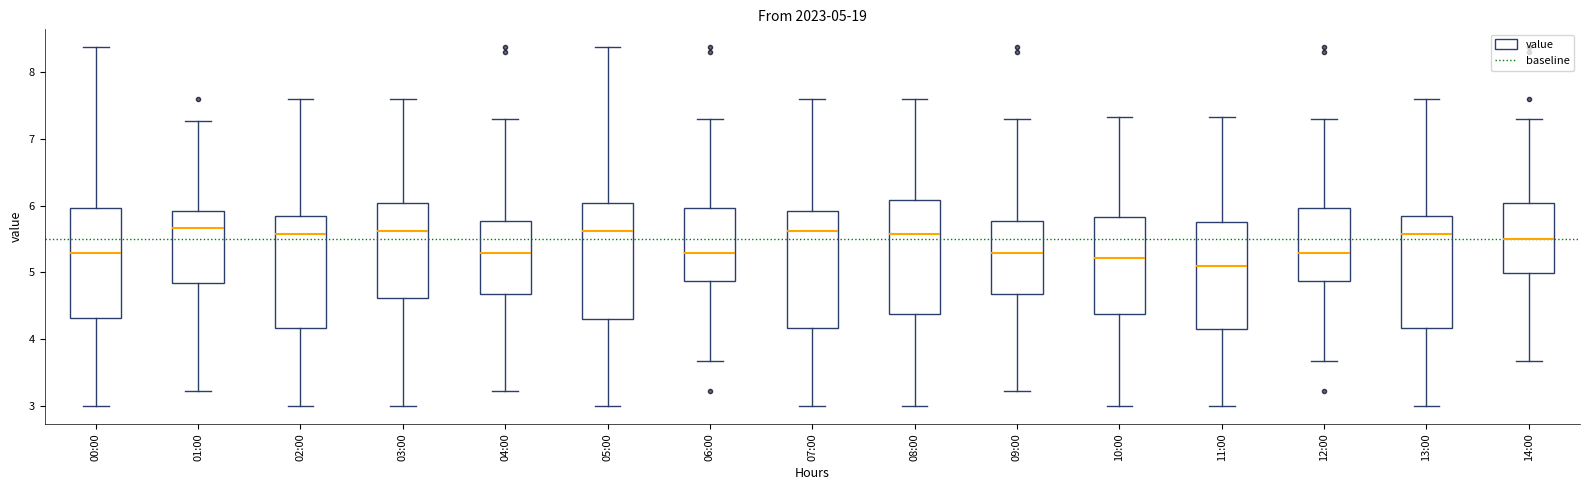

Which box has the lowest median line?

11:00